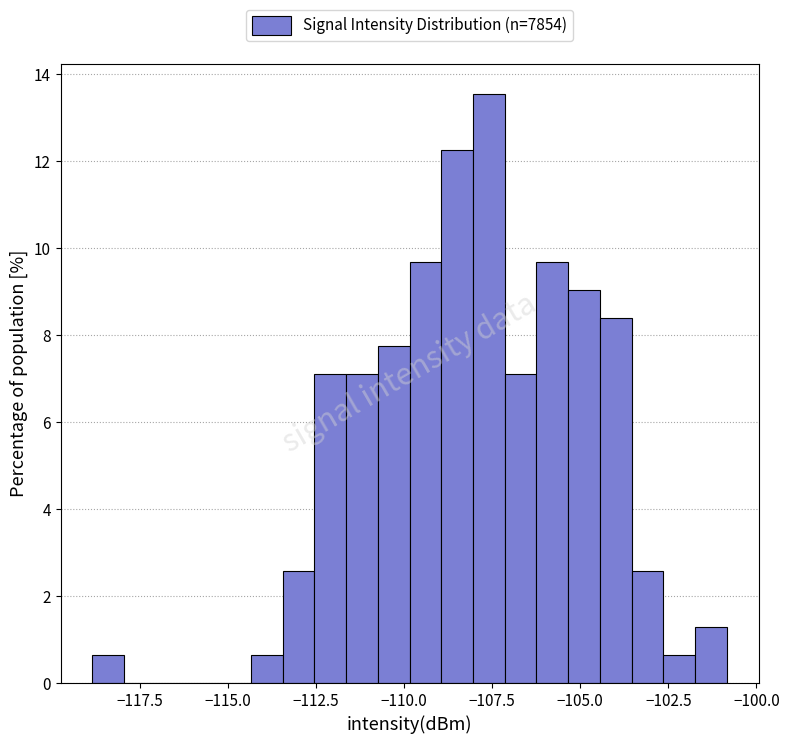

Around what value on the x-axis is the tallest bar? Give the approximate position of its centre, as read against the axis.

-107.5